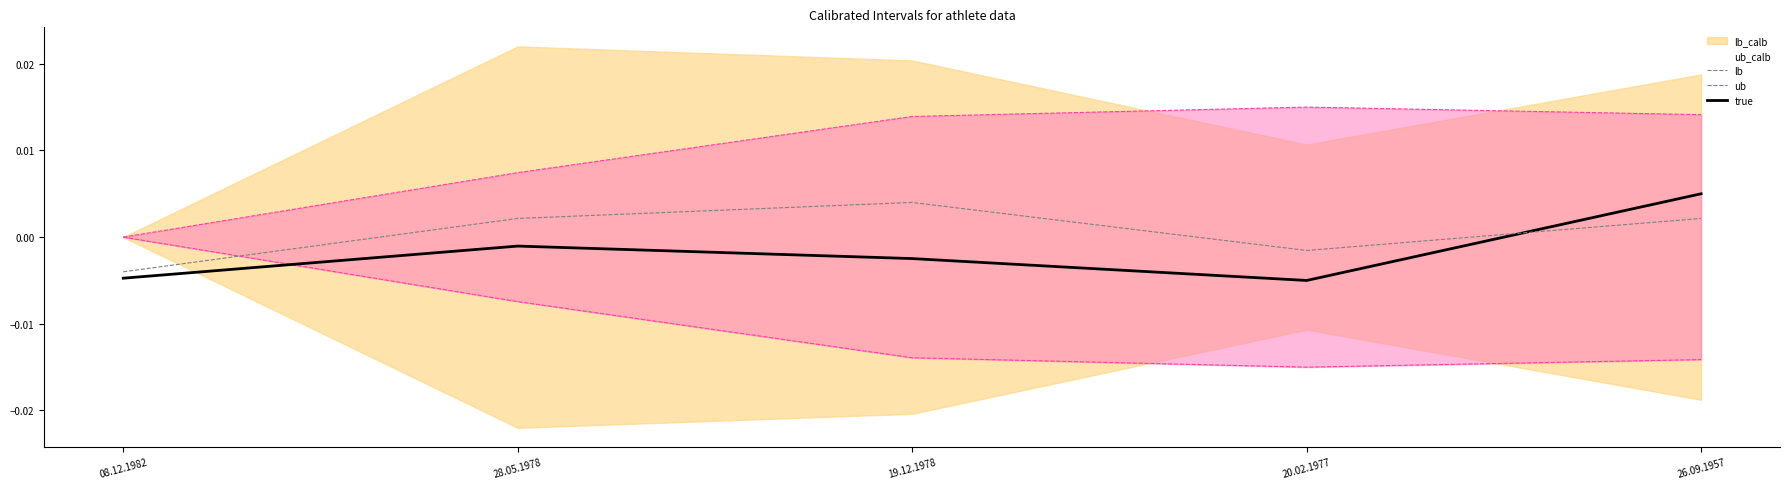

How many lines are shown in the chart?

3